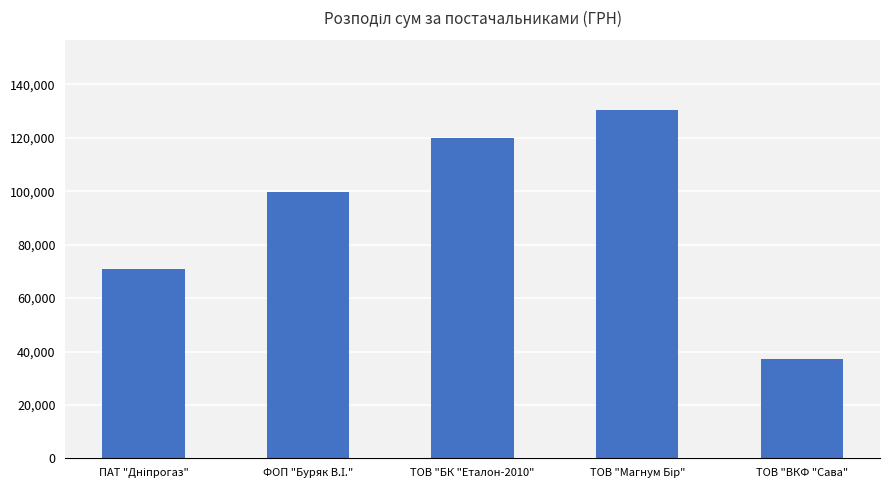

Which category has the lowest value across all series?

ТОВ "ВКФ "Сава"